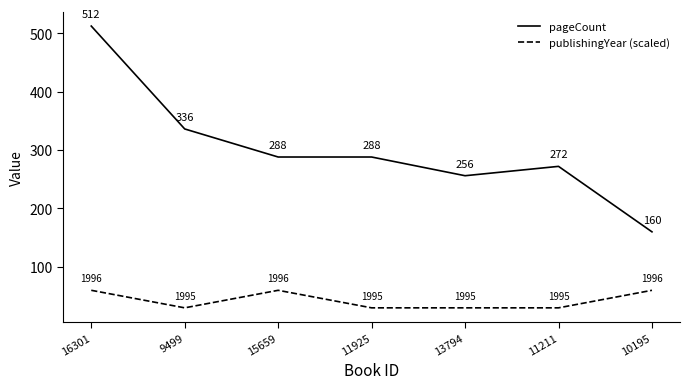

Reading right to left, what are all the values shown in this chart?

pageCount: 10195=160	11211=272	13794=256	11925=288	15659=288	9499=336	16301=512
publishingYear (scaled): 10195=60	11211=30	13794=30	11925=30	15659=60	9499=30	16301=60